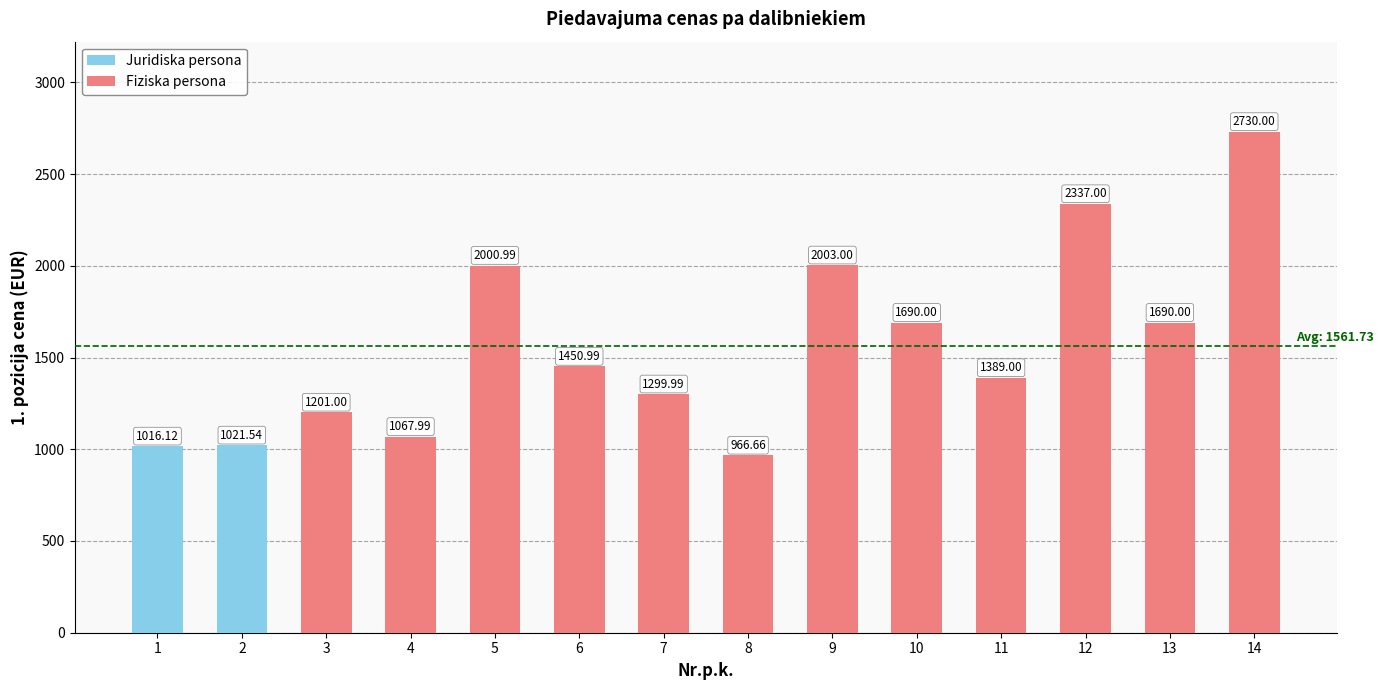

What is the sum of the Fiziska persona values at 11 and 6?

2840.0